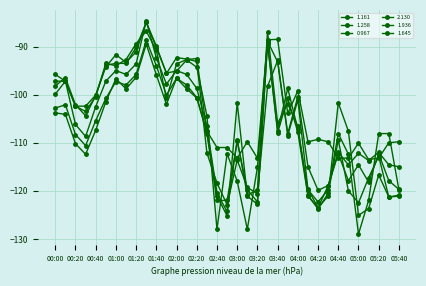

How many lines are shown in the chart?

6